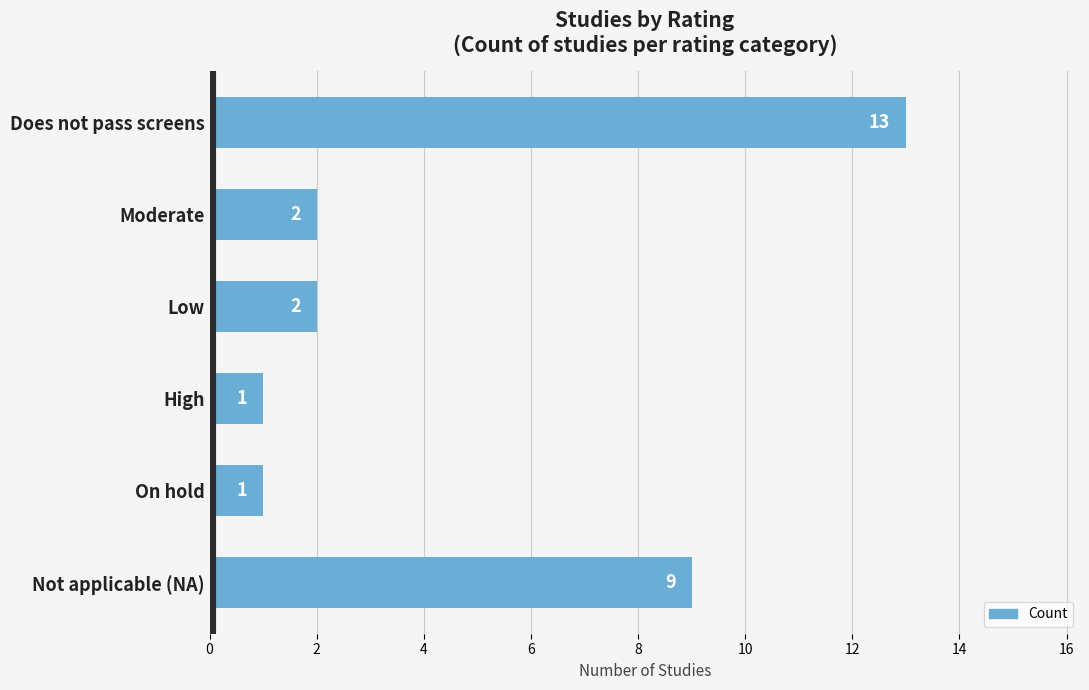

The chart shows a value of 3 at Low. True or false?

False